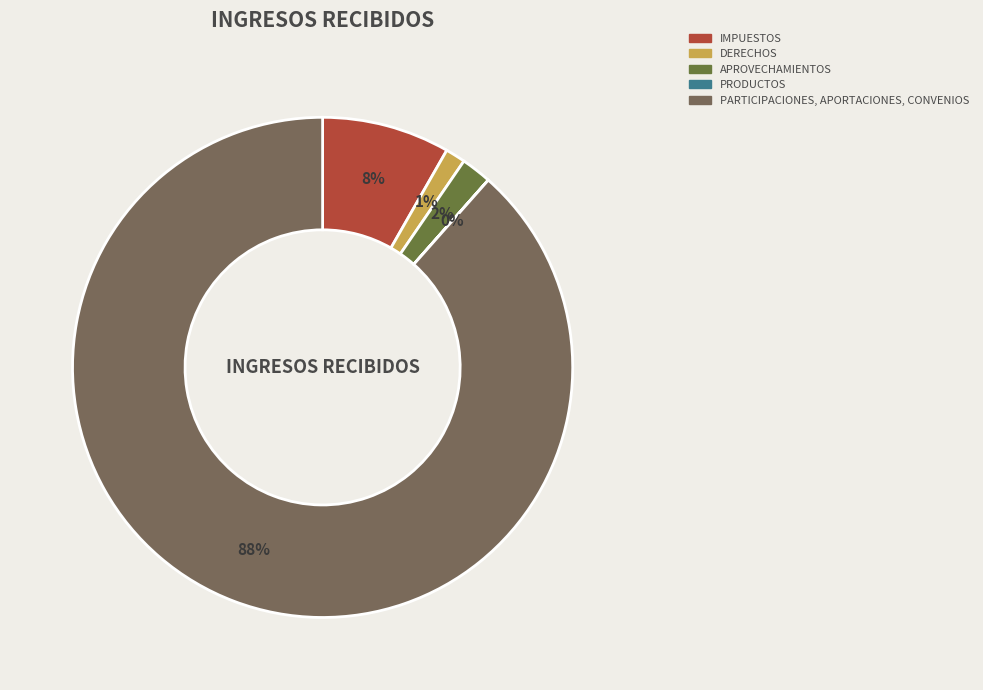

What percentage is the APROVECHAMIENTOS slice, to the nearest percent?

2%